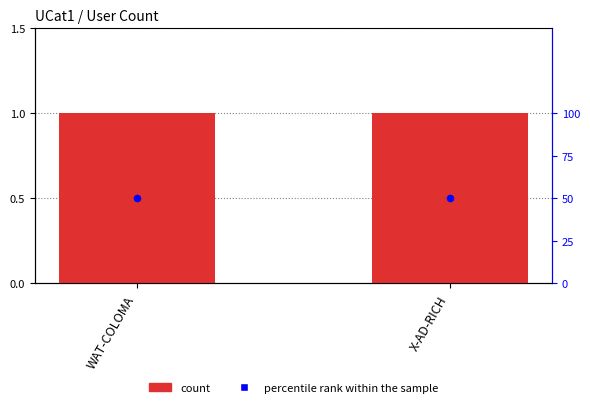

What are all the series names shown in the legend?

count, percentile rank within the sample